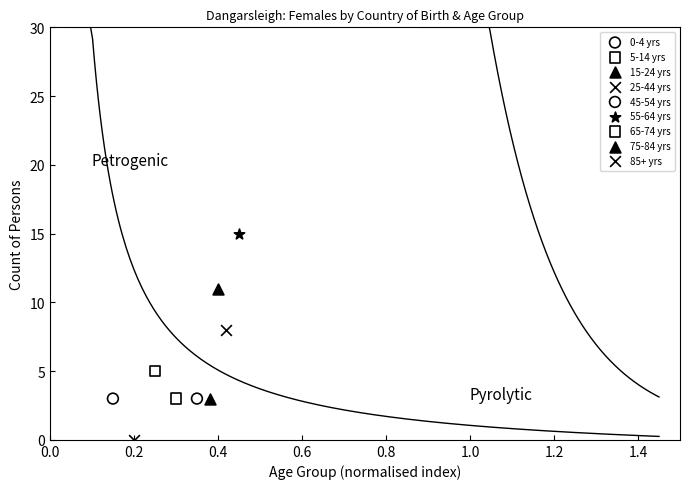

Which series reaches the maximum Y coordinate?

55-64 yrs